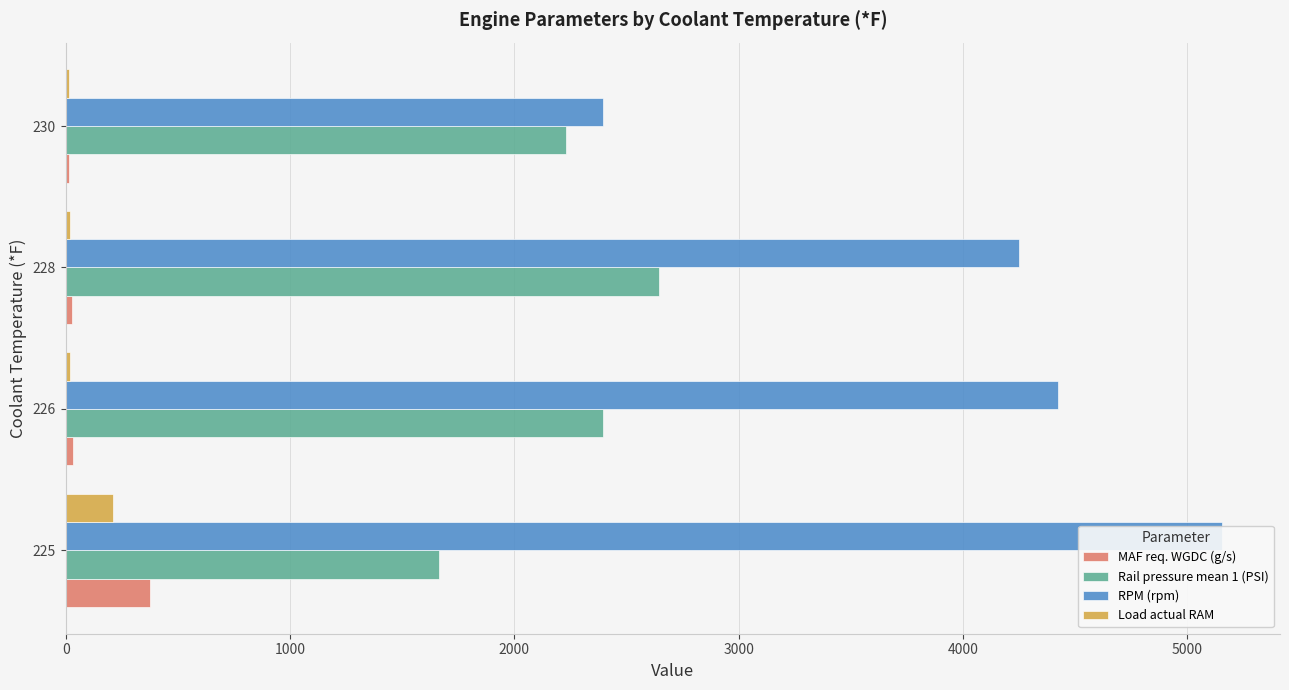

How many groups of bars are there?

4